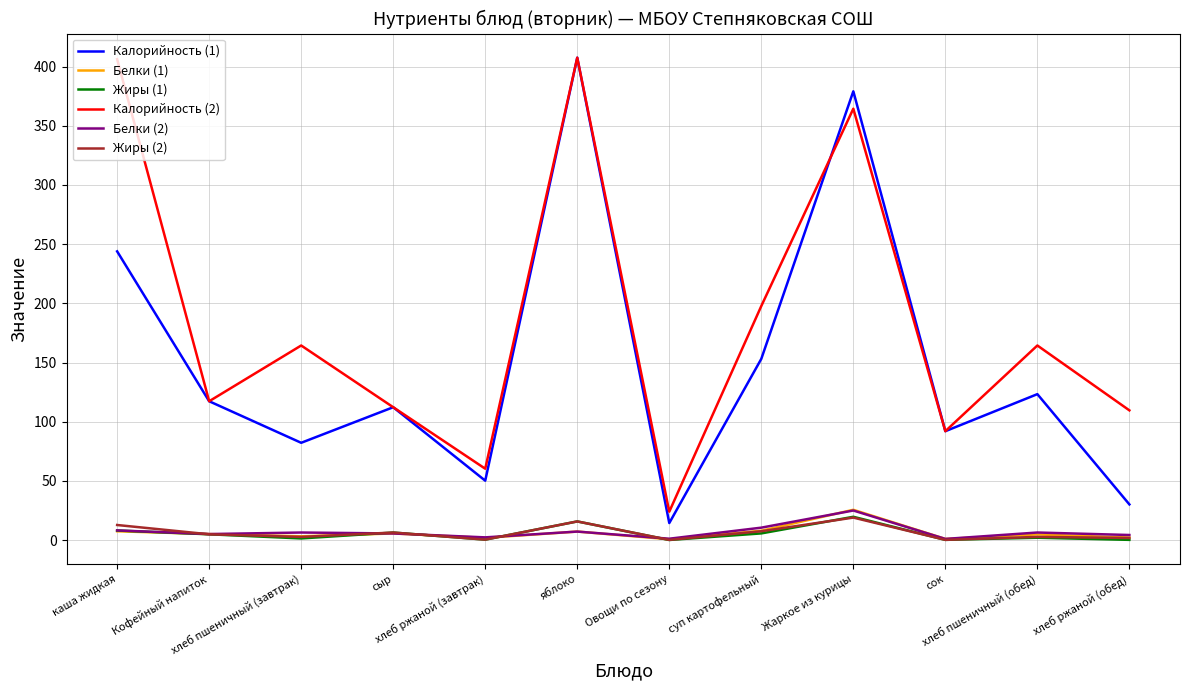

True or false: Жиры (1) and Белки (1) intersect in this chart.

True